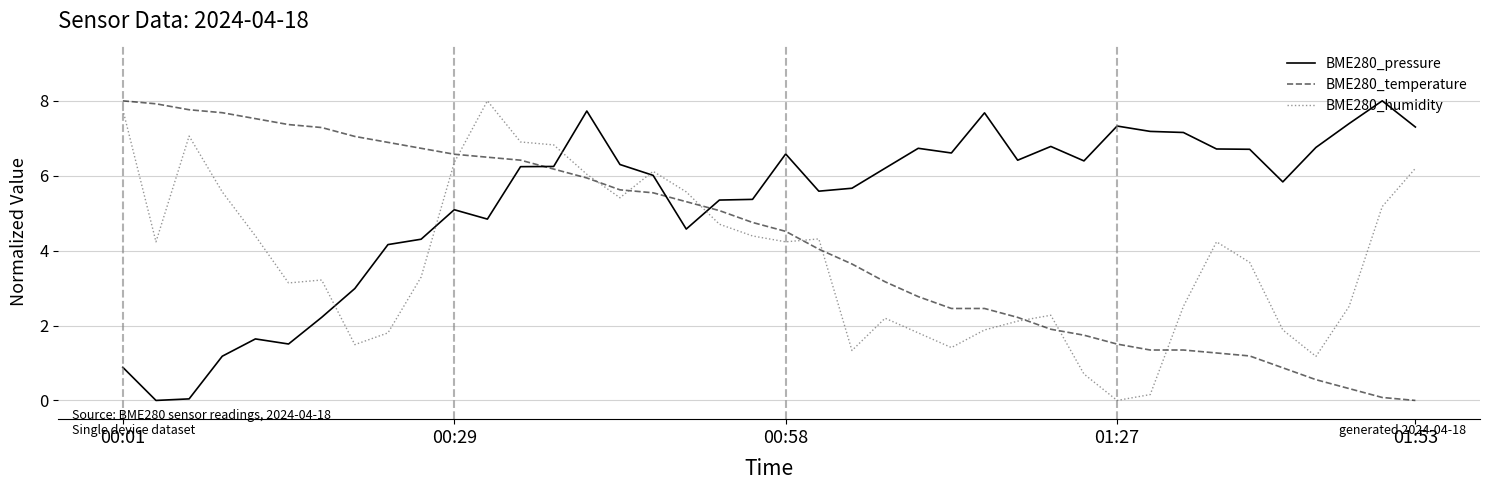

What is the difference between the maximum and minimum values in the BME280_pressure series?

8.0